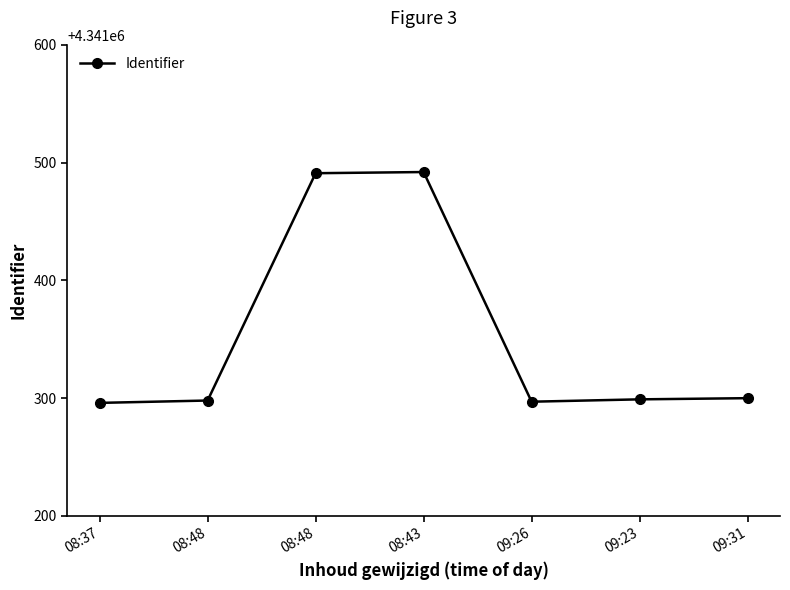

At which category does the data reach its first local valley?

09:26